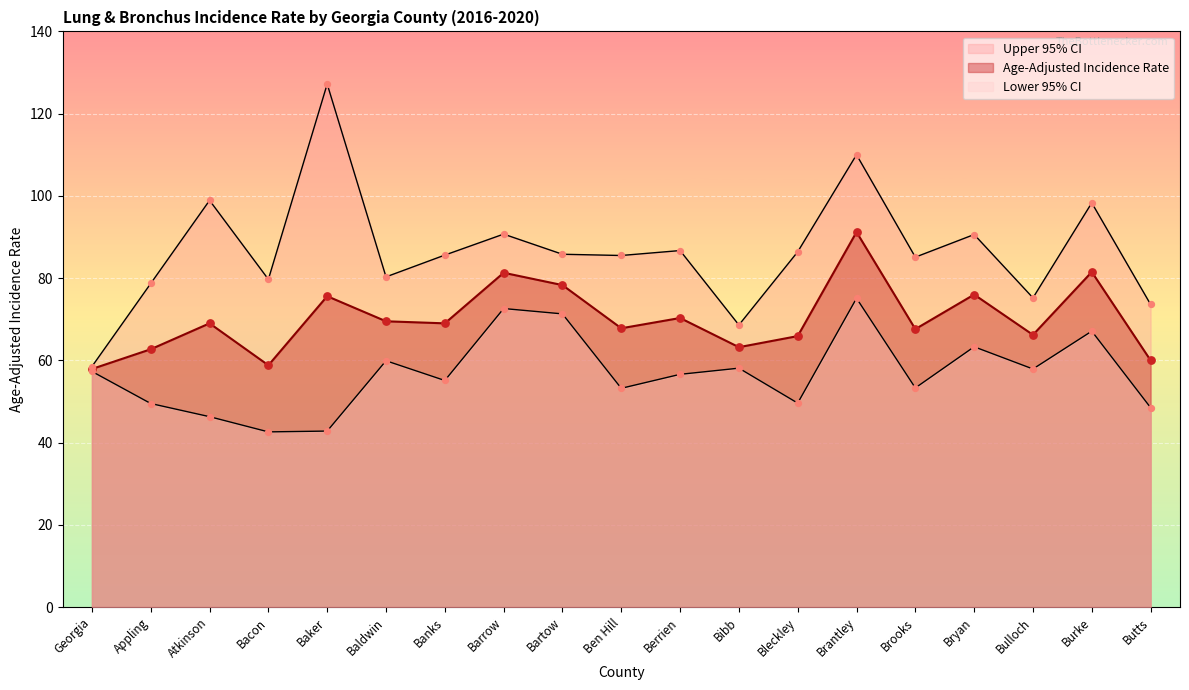

What are all the series names shown in the legend?

Age-Adjusted Incidence Rate, Lower 95% CI, Upper 95% CI